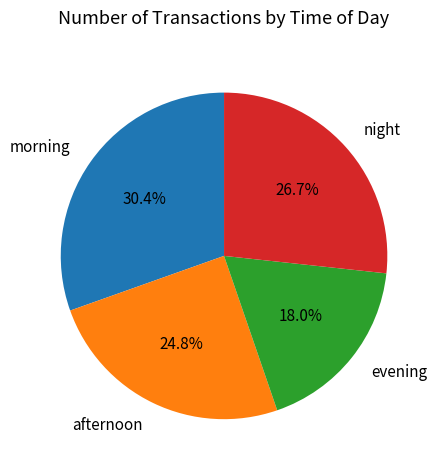

What is the smallest slice in the pie chart?

evening